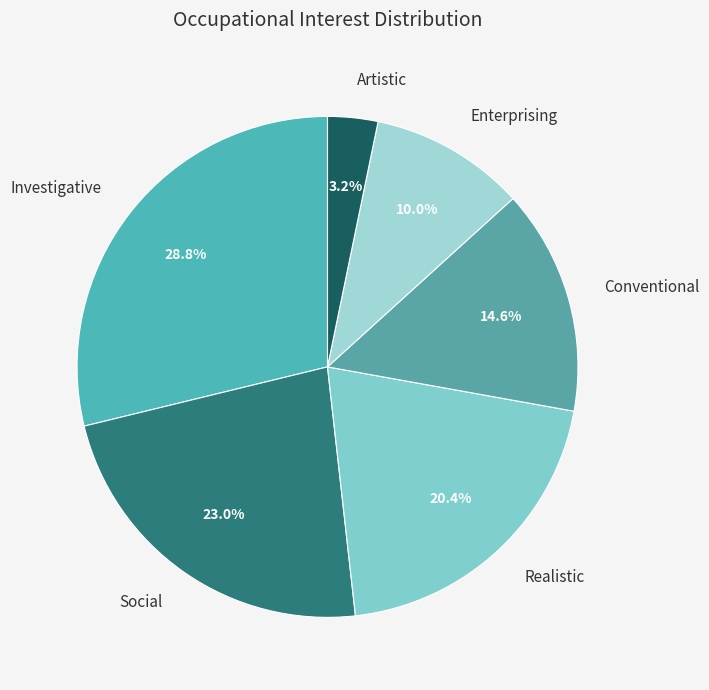

To the nearest percent, what is the average slice percentage?

17%